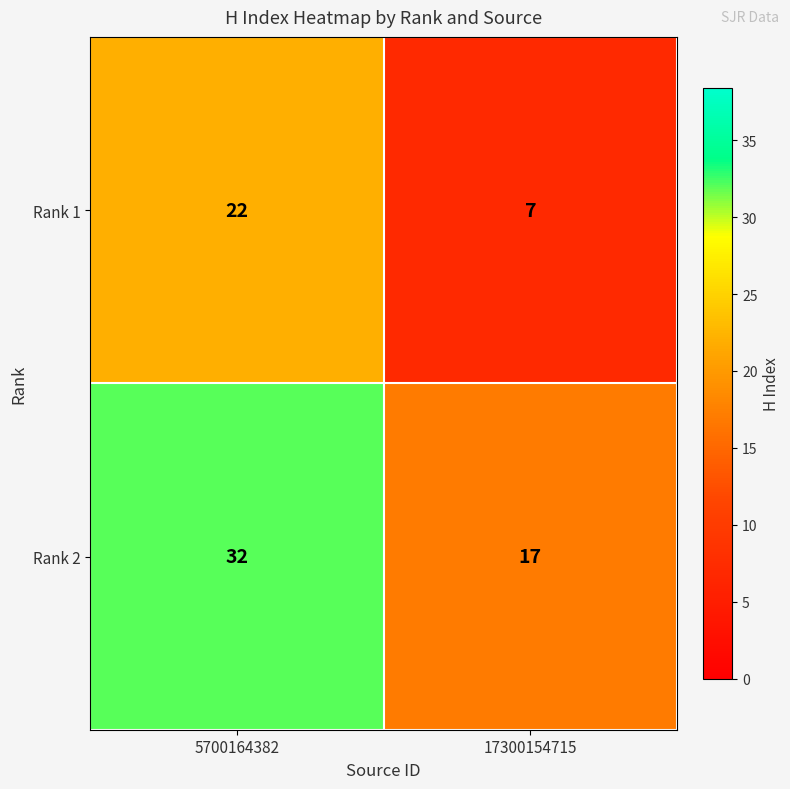

What is the difference between the maximum and minimum values in the Rank 1 series?

15